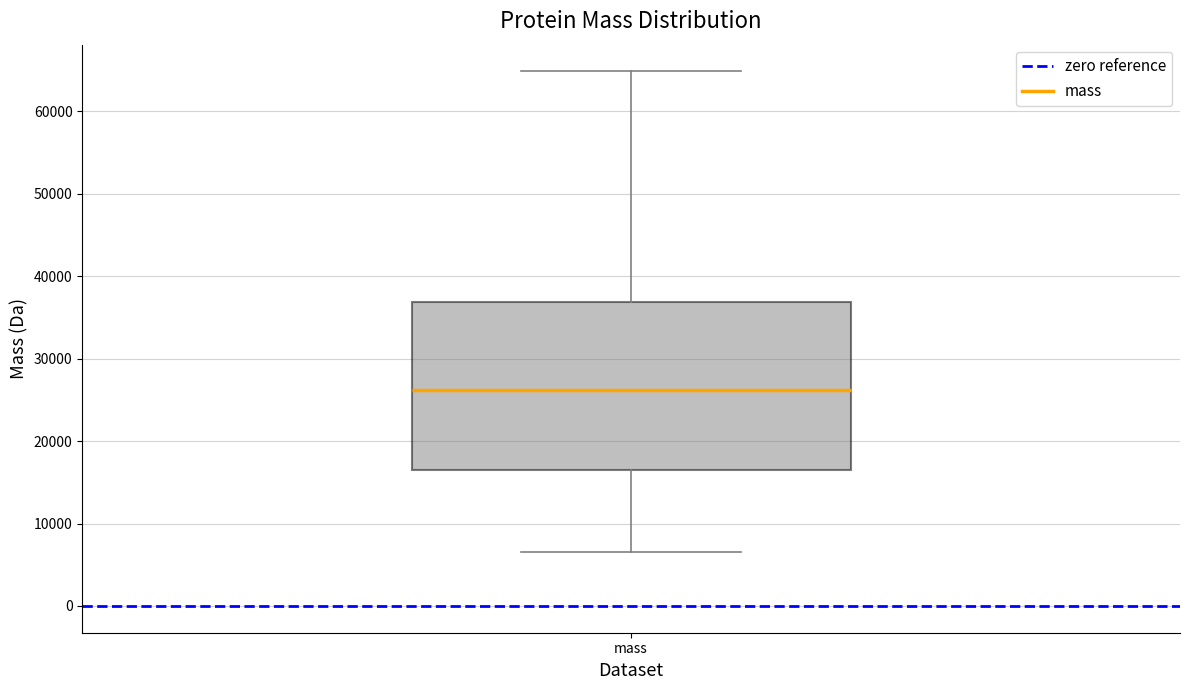

Transcribe this box plot: give where the median line is, the range the box spans, and where the two whiskers end, as read against the y-axis. The values are not printed on the chart, so give them approximately, as read against the axis.

median 26000, box 17000 to 37000, whiskers 7000 to 65000